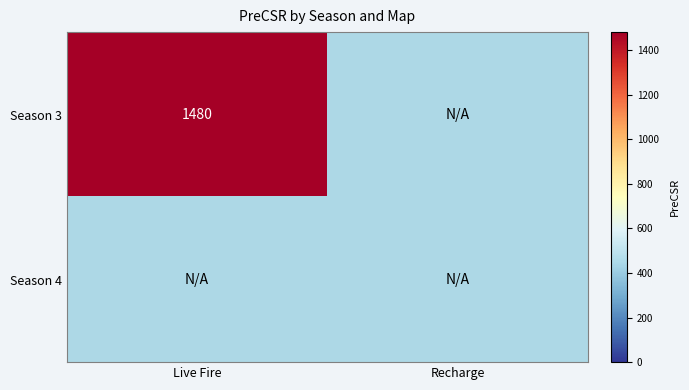

Which label corresponds to the smallest value in the chart?

Recharge